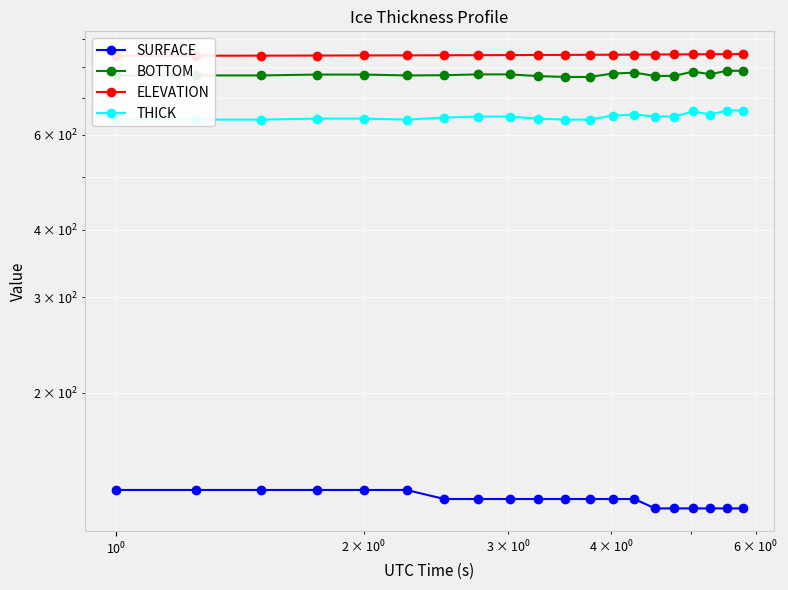

True or false: SURFACE and ELEVATION intersect in this chart.

False